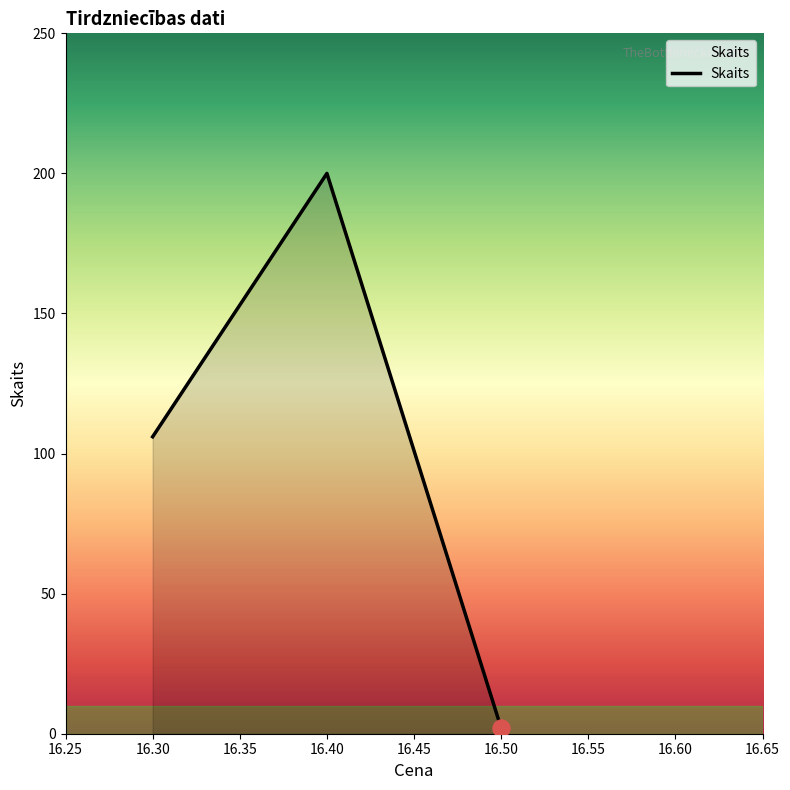

What is the change in value from 16.30 to 16.40?

+94